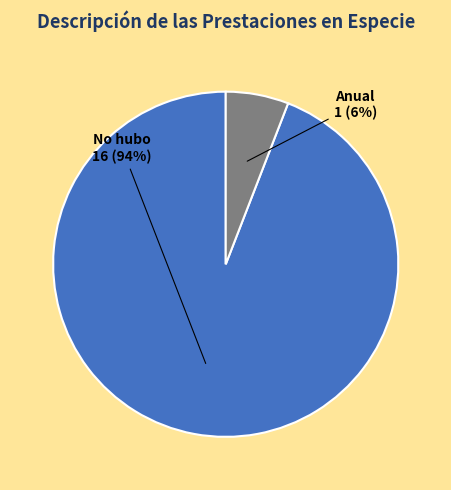

Is there any slice that represents more than half of the pie?

Yes